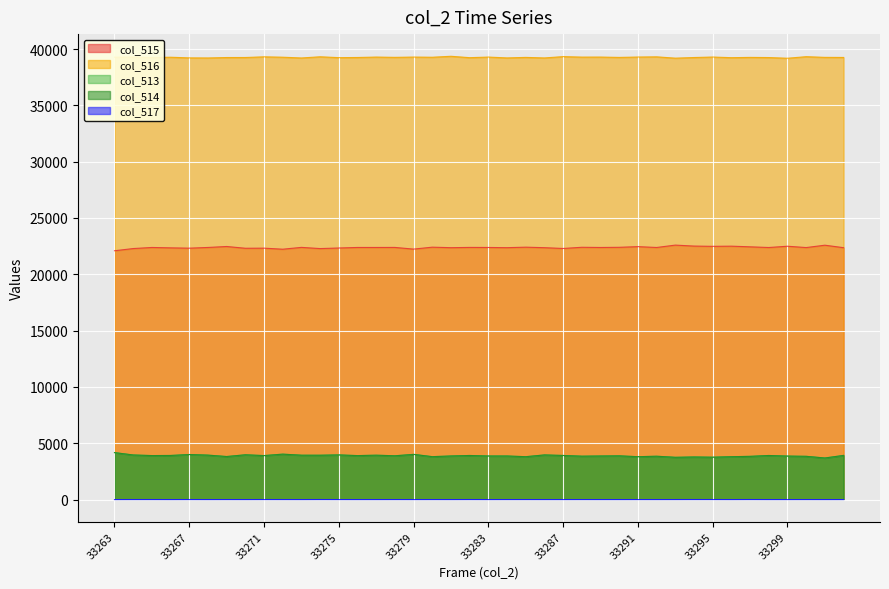

What is the sum of the col_515 values at 33265 and 33272?

44610